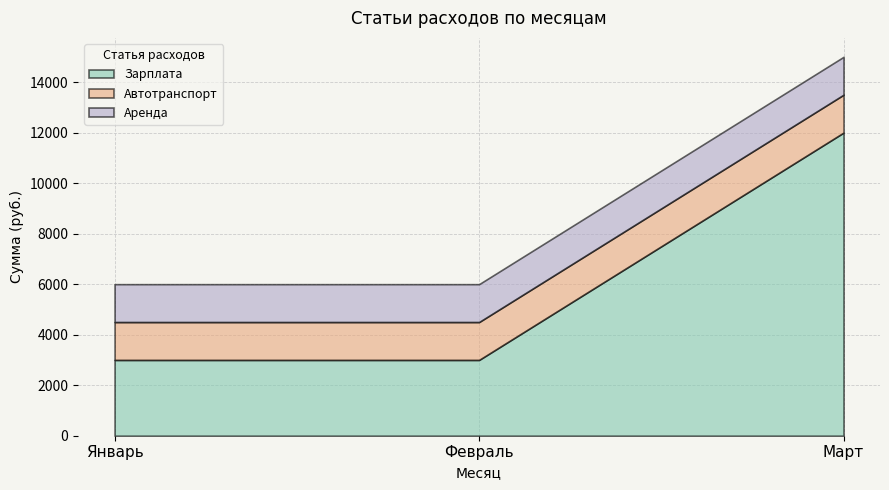

What is the average value of the Аренда series?

1500